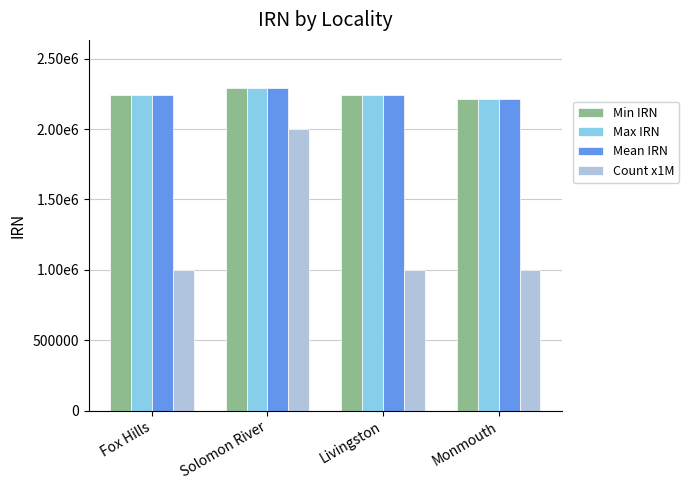

What is the greatest value displayed?

2289851